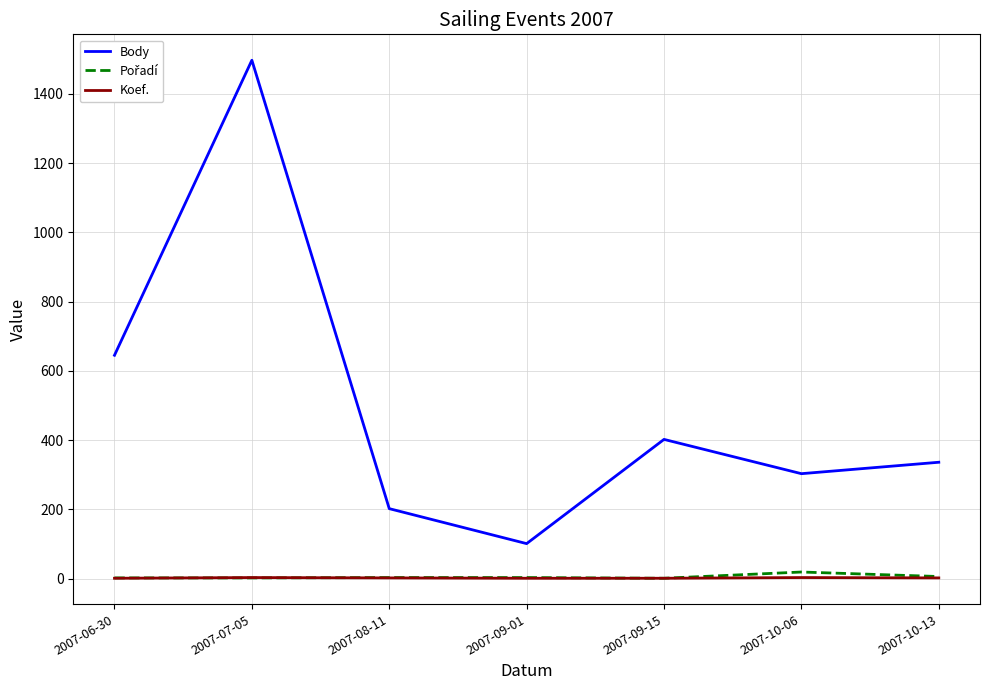

What is the average value of the Body series?

498